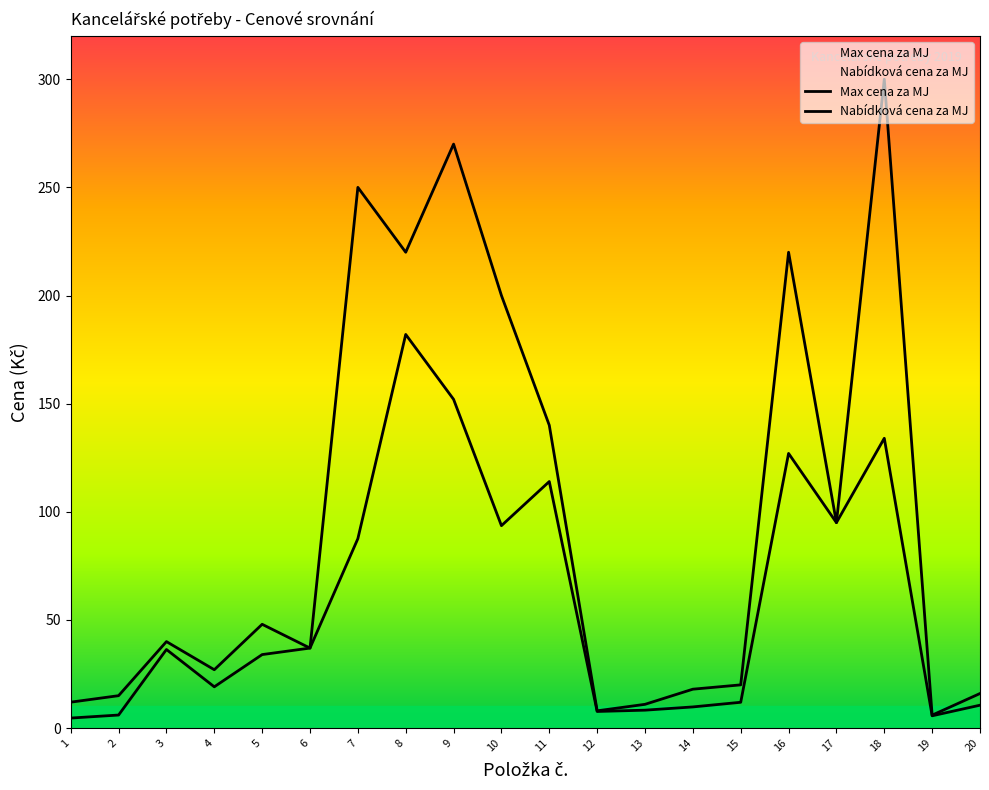

True or false: Nabídková cena za MJ and Max cena za MJ cross at least once.

False